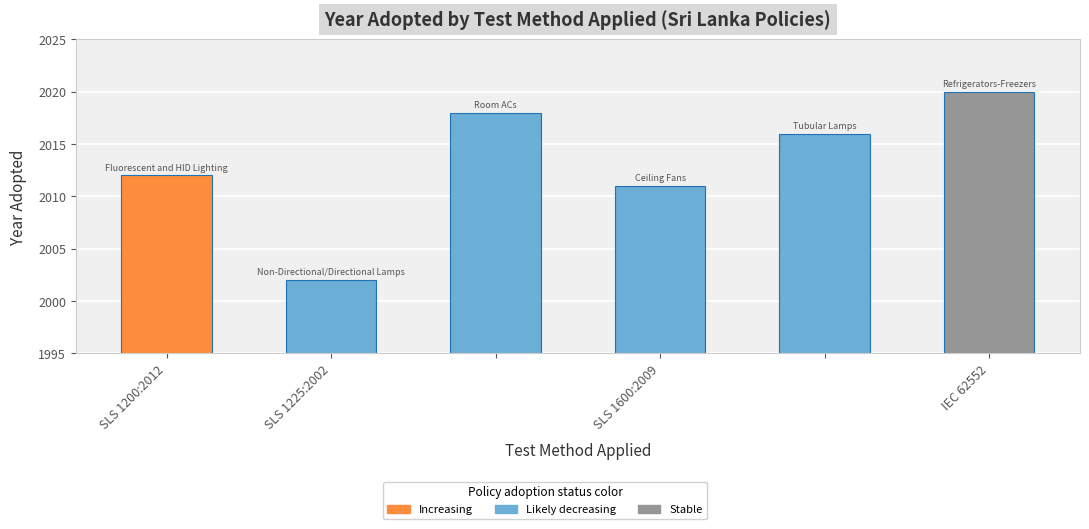

What is the value of the 4th bar from the left?

2011